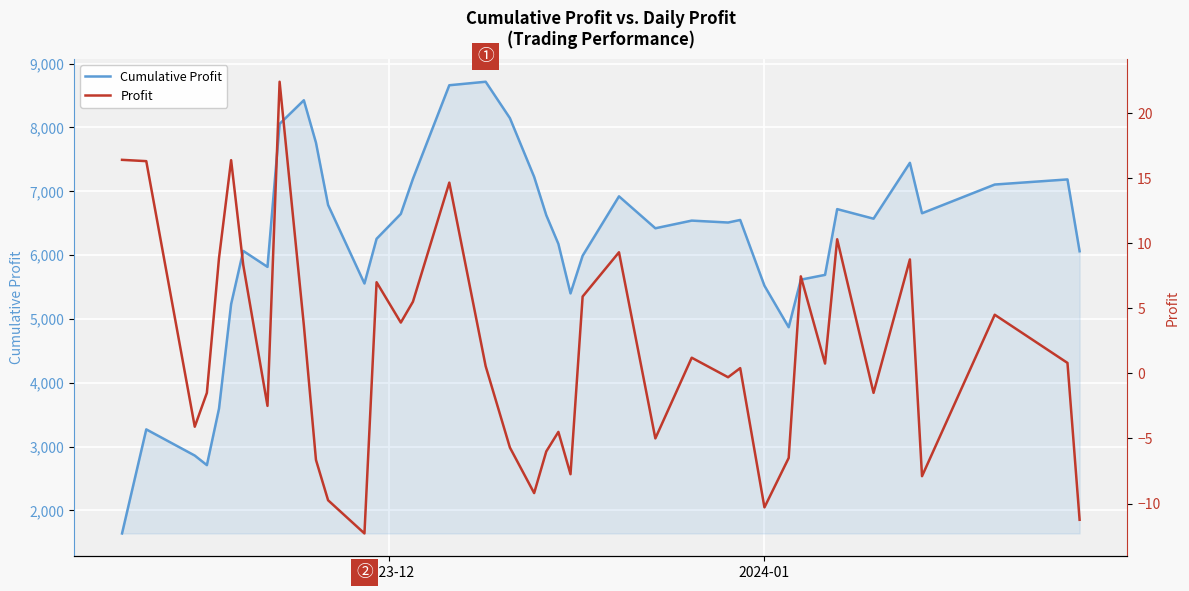

Which series has the widest spread of values?

Cumulative Profit